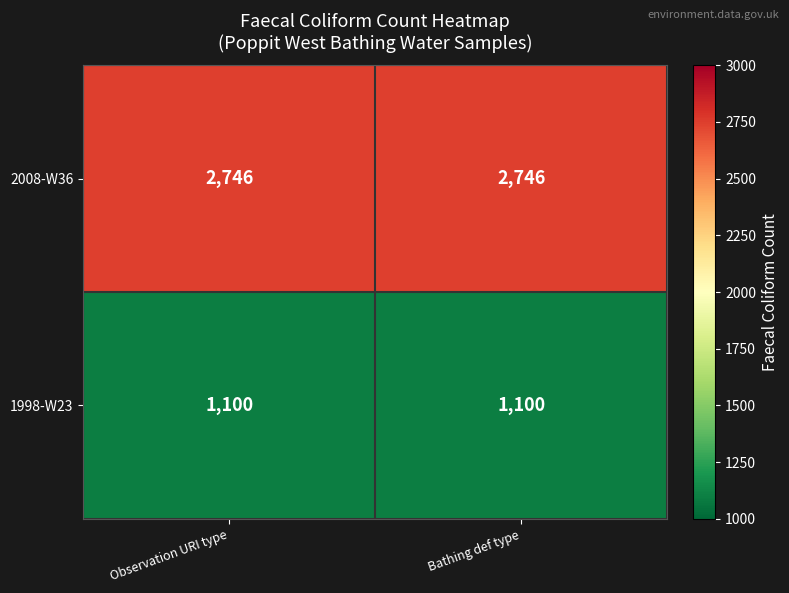

Which series has the largest total across all categories?

2008-W36